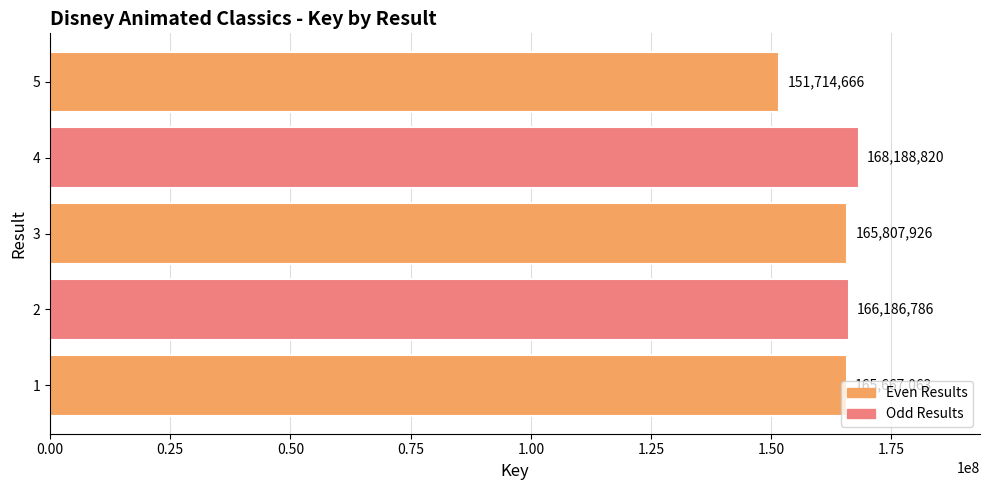

Are the bars horizontal?

Yes